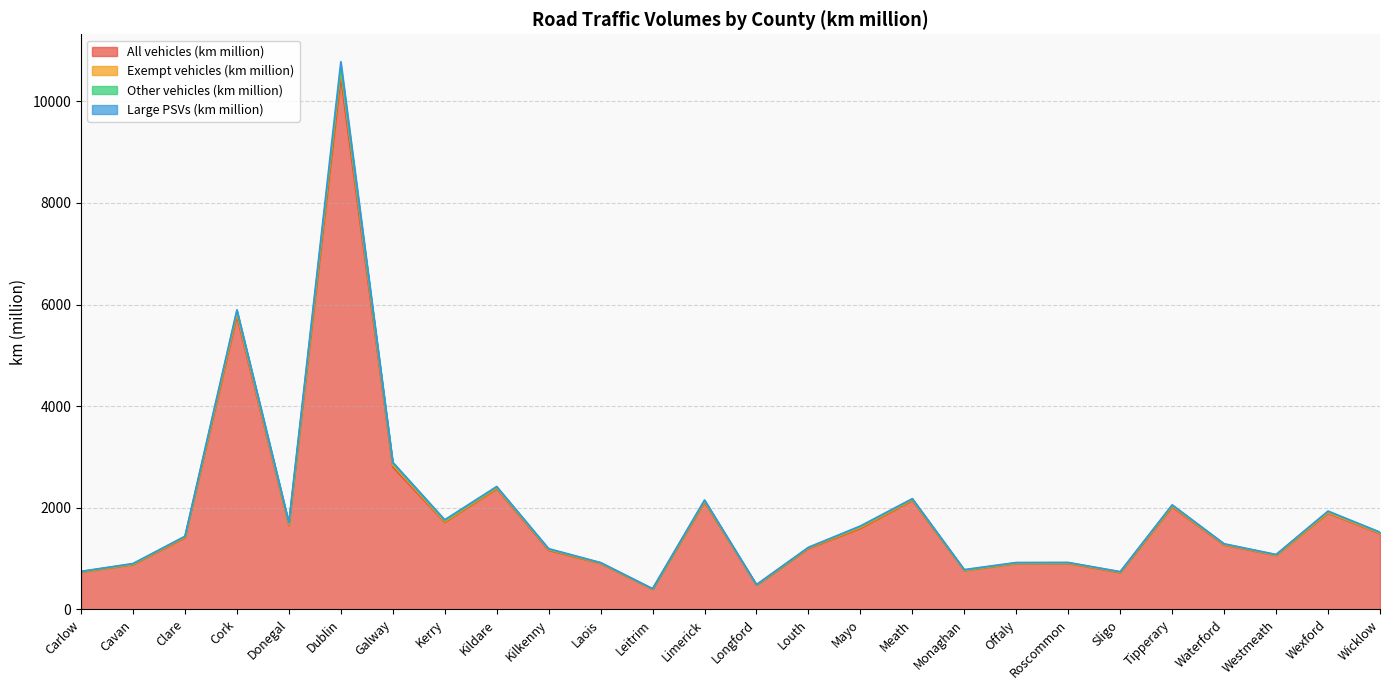

What are all the series names shown in the legend?

All vehicles (km million), Exempt vehicles (km million), Other vehicles (km million), Large PSVs (km million)